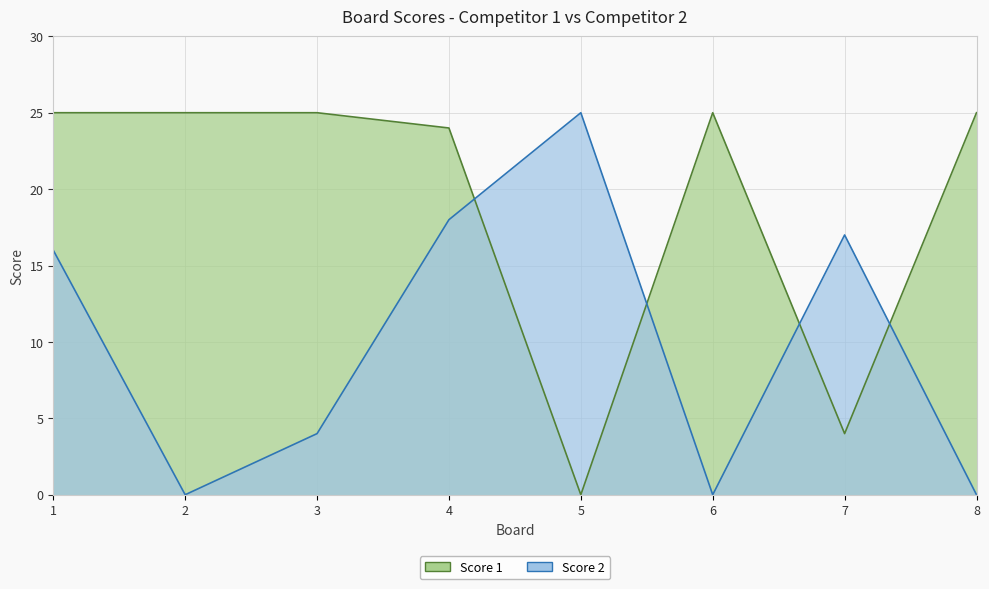

Which category has the highest value in the Score 1 series?

1